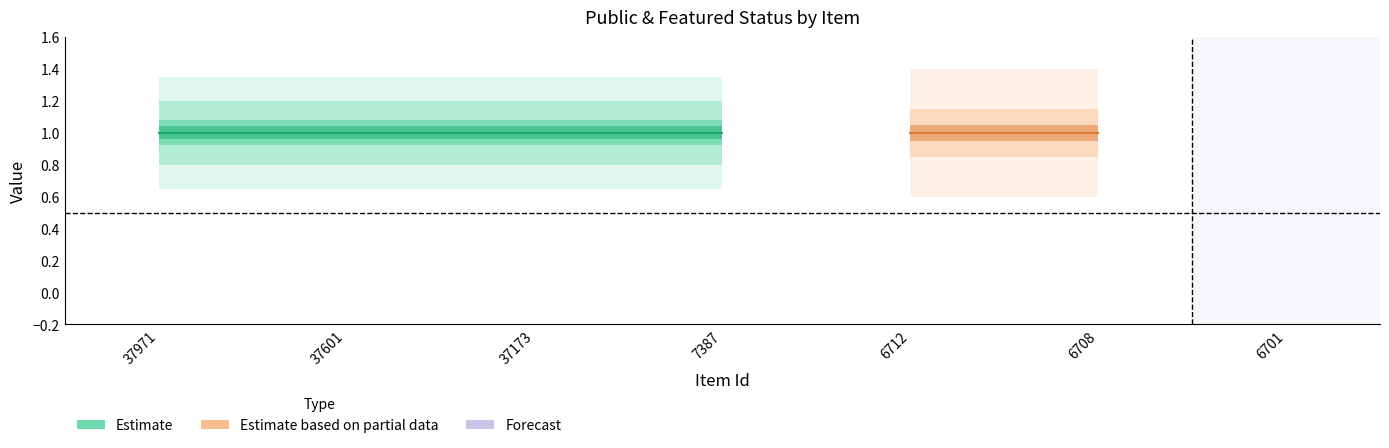

At which category is the sum across all series the highest?

37971